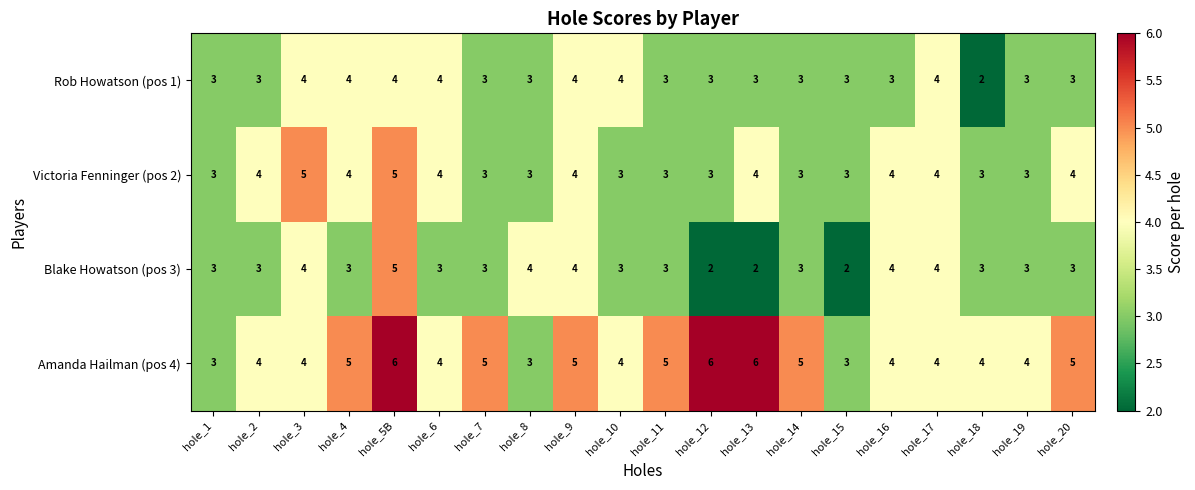

What is the maximum value for Victoria Fenninger (pos 2)?

5